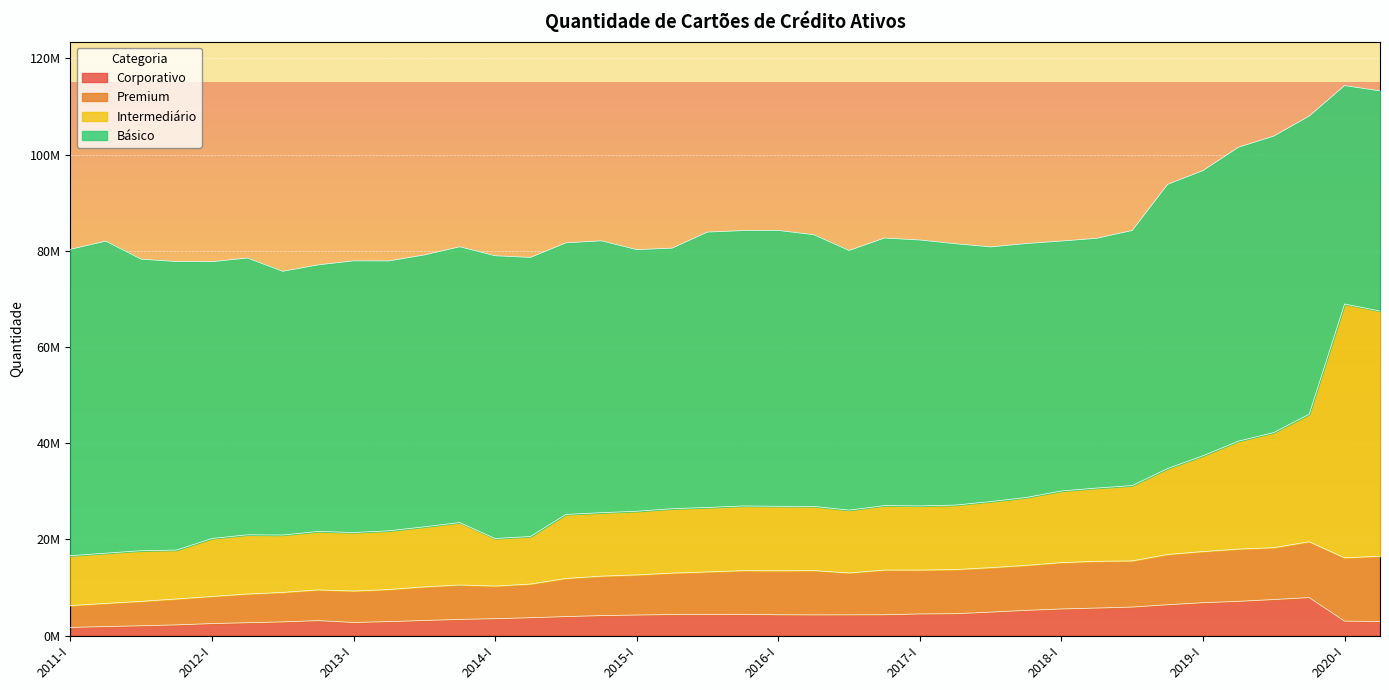

Reading left to right, transcribe all the data shown in this chart.

Corporativo: 2011-I=1702046	2011-II=1893506	2011-III=2050787	2011-IV=2236656	2012-I=2507490	2012-II=2687557	2012-III=2857473	2012-IV=3116533	2013-I=2742583	2013-II=2912619	2013-III=3153145	2013-IV=3366856	2014-I=3528567	2014-II=3722046	2014-III=3961355	2014-IV=4165705	2015-I=4286708	2015-II=4378687	2015-III=4423387	2015-IV=4427101	2016-I=4339454	2016-II=4314492	2016-III=4324713	2016-IV=4340359	2017-I=4512142	2017-II=4557190	2017-III=4889904	2017-IV=5252795	2018-I=5549325	2018-II=5734733	2018-III=5938876	2018-IV=6425999	2019-I=6846928	2019-II=7131996	2019-III=7498706	2019-IV=7912089	2020-I=3017802	2020-II=2944004
Premium: 2011-I=4553323	2011-II=4807707	2011-III=5077043	2011-IV=5388245	2012-I=5639164	2012-II=5968587	2012-III=6130322	2012-IV=6396192	2013-I=6519766	2013-II=6678201	2013-III=6978750	2013-IV=7177271	2014-I=6777236	2014-II=7002727	2014-III=7933568	2014-IV=8202934	2015-I=8338873	2015-II=8621472	2015-III=8817593	2015-IV=9083155	2016-I=9140106	2016-II=9212189	2016-III=8711396	2016-IV=9297223	2017-I=9117266	2017-II=9177218	2017-III=9243654	2017-IV=9350667	2018-I=9630809	2018-II=9725684	2018-III=9592332	2018-IV=10448532	2019-I=10630123	2019-II=10861608	2019-III=10791309	2019-IV=11605697	2020-I=13163675	2020-II=13565122
Intermediário: 2011-I=10363307	2011-II=10437839	2011-III=10529091	2011-IV=10160322	2012-I=12054512	2012-II=12306343	2012-III=11933203	2012-IV=12144311	2013-I=12182872	2013-II=12201737	2013-III=12494017	2013-IV=12968435	2014-I=9880669	2014-II=9895659	2014-III=13309638	2014-IV=13189543	2015-I=13230801	2015-II=13381816	2015-III=13410749	2015-IV=13445605	2016-I=13417438	2016-II=13352298	2016-III=13063168	2016-IV=13393801	2017-I=13336322	2017-II=13405818	2017-III=13737472	2017-IV=14108786	2018-I=14894923	2018-II=15224188	2018-III=15660481	2018-IV=17863644	2019-I=19923408	2019-II=22440732	2019-III=23925410	2019-IV=26523792	2020-I=52772543	2020-II=50974960
Básico: 2011-I=63697577	2011-II=64865732	2011-III=60610131	2011-IV=59987663	2012-I=57537540	2012-II=57542840	2012-III=54821364	2012-IV=55422044	2013-I=56472587	2013-II=56109390	2013-III=56513454	2013-IV=57331873	2014-I=58792791	2014-II=58014050	2014-III=56453618	2014-IV=56525105	2015-I=54397733	2015-II=54176322	2015-III=57248801	2015-IV=57248920	2016-I=57342404	2016-II=56476151	2016-III=53975189	2016-IV=55628871	2017-I=55284409	2017-II=54339208	2017-III=52937792	2017-IV=52801606	2018-I=51954826	2018-II=51925862	2018-III=53036047	2018-IV=59083337	2019-I=59284171	2019-II=61099208	2019-III=61640909	2019-IV=61976086	2020-I=45403770	2020-II=45768241